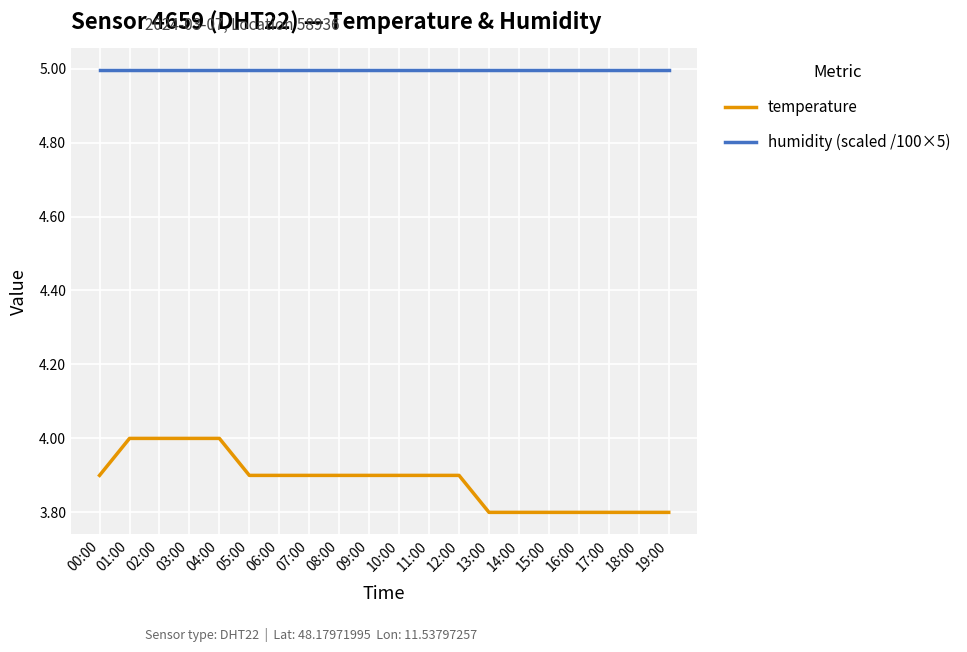

How many lines are shown in the chart?

2